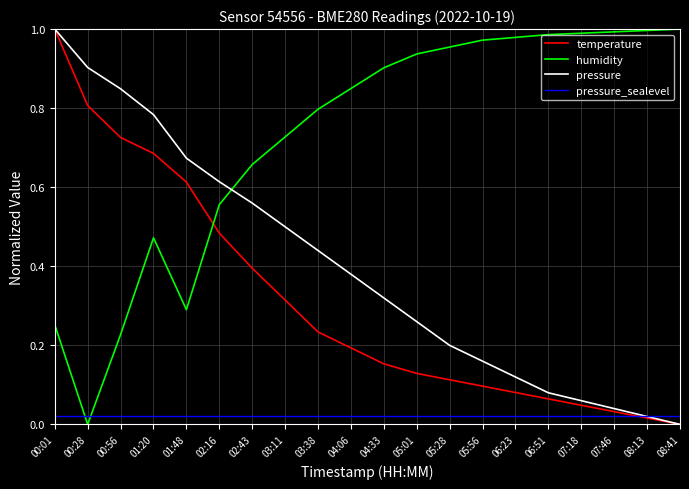

Which series has the widest spread of values?

pressure